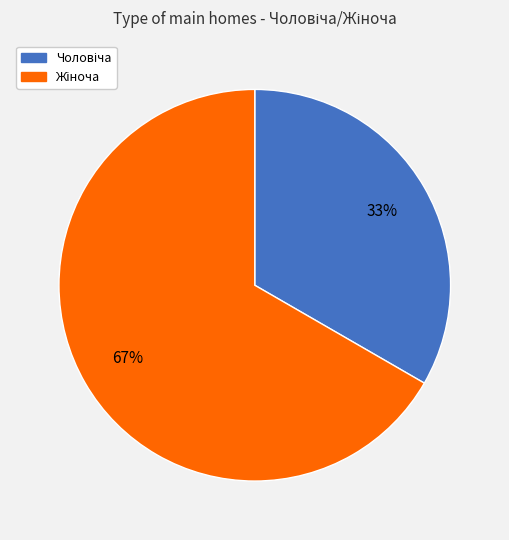

To the nearest percent, what is the average slice percentage?

50%